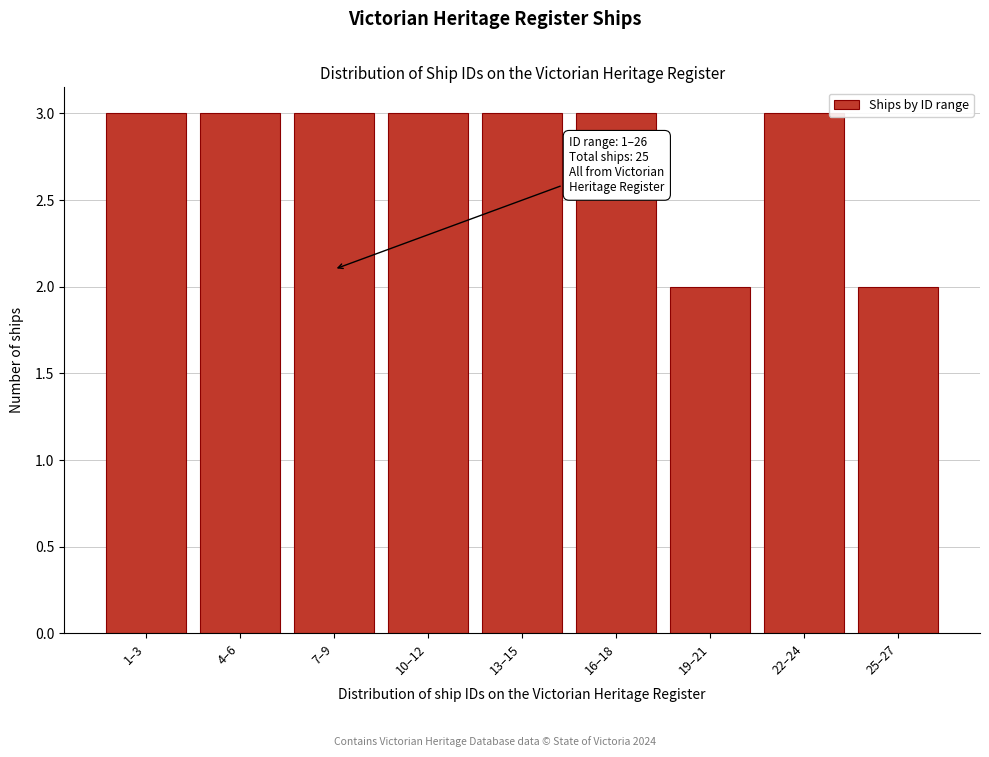

Reading left to right, transcribe all the data shown in this chart.

1–3=3	4–6=3	7–9=3	10–12=3	13–15=3	16–18=3	19–21=2	22–24=3	25–27=2